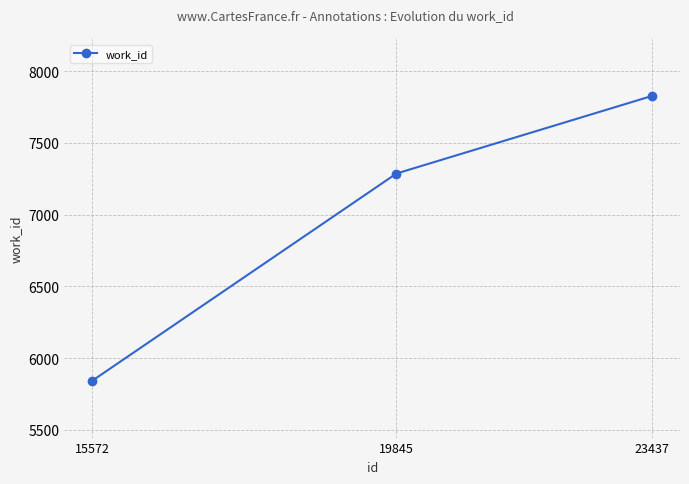

Between 19845 and 23437, which is larger?

23437